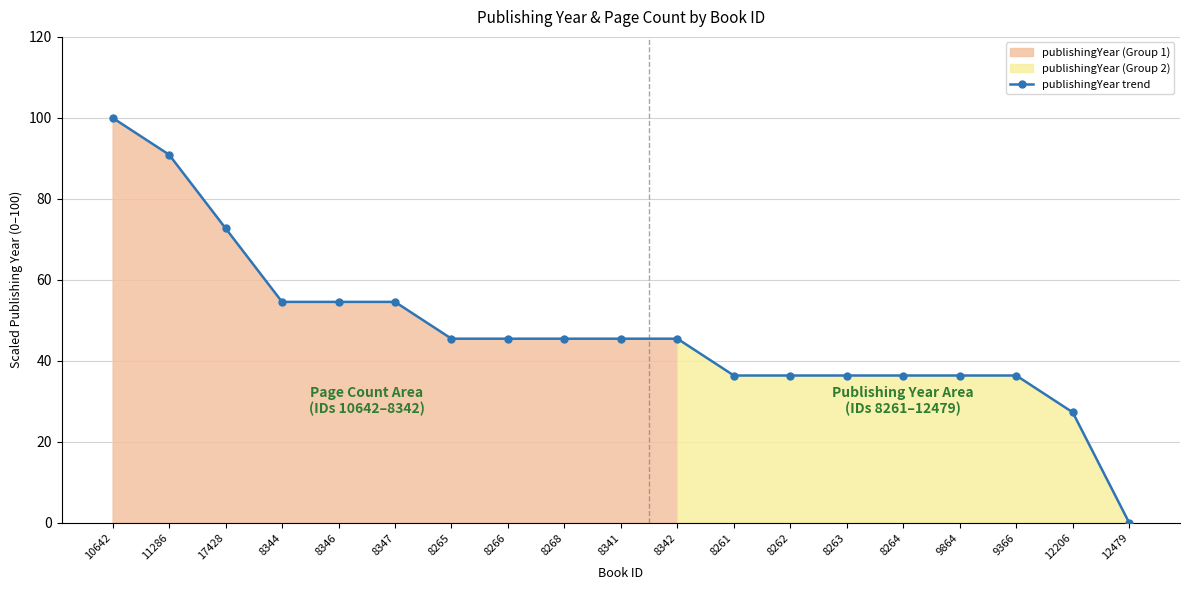

What is the approximate value at 8261?

36.4